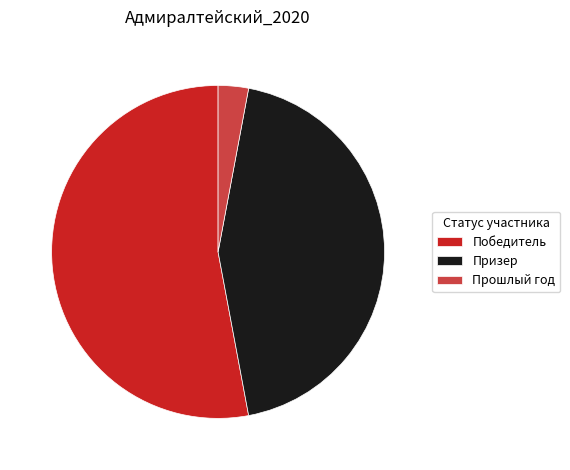

Which category has the smallest portion of the pie?

Прошлый год